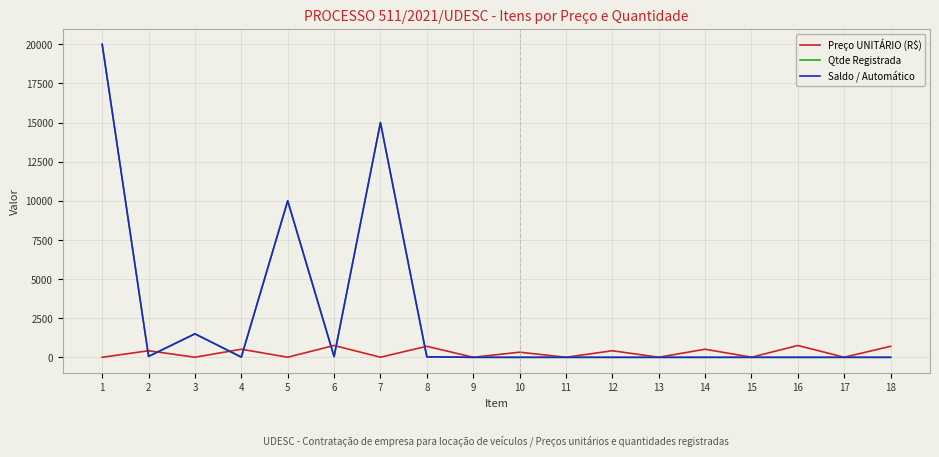

Does the chart have visible grid lines?

Yes